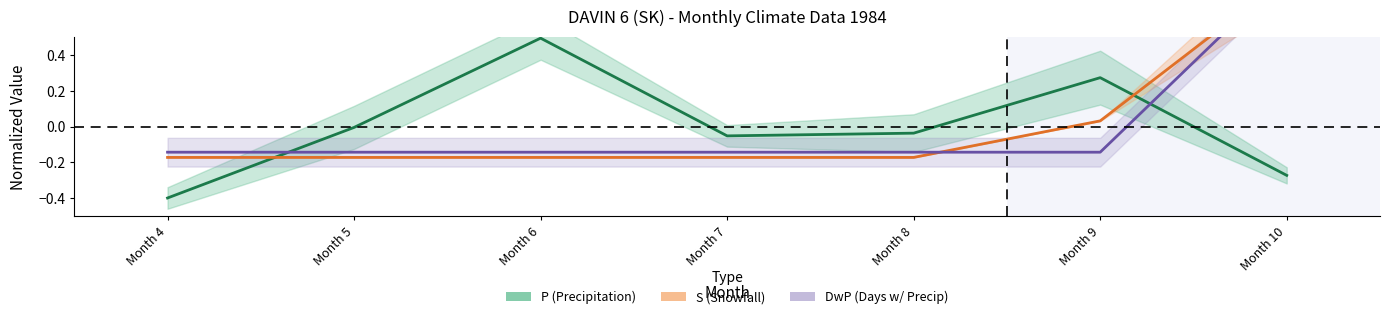

The value of S center at Month 8 is -0.1. True or false?

False